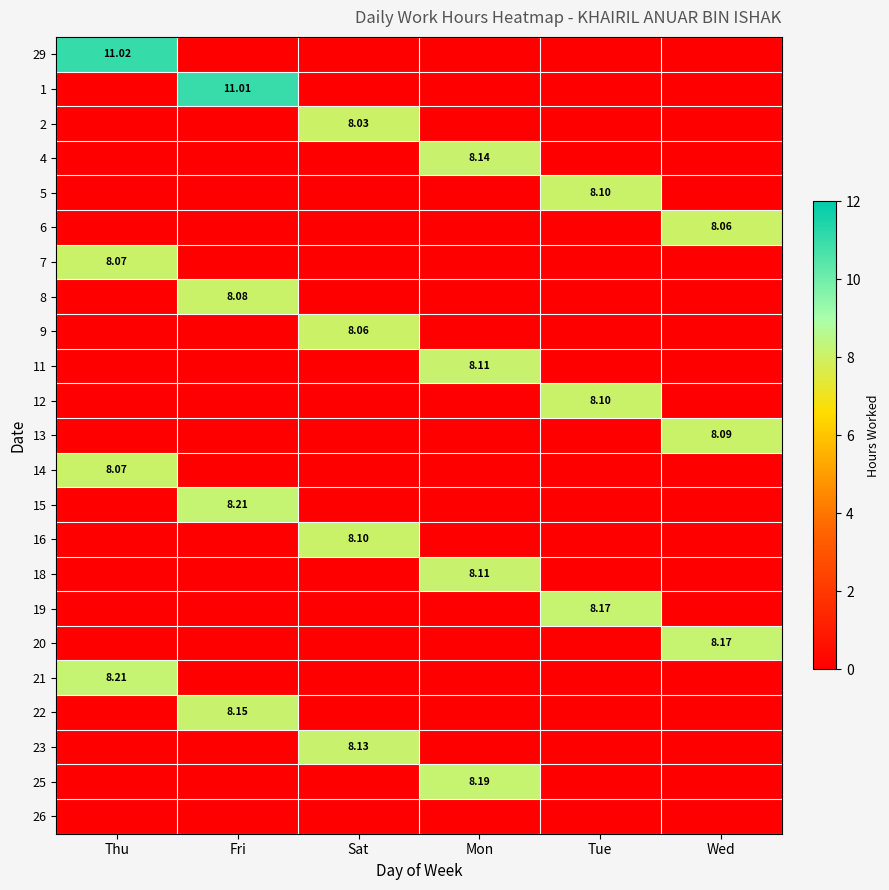

At how many categories does at least one series exceed 2?

6